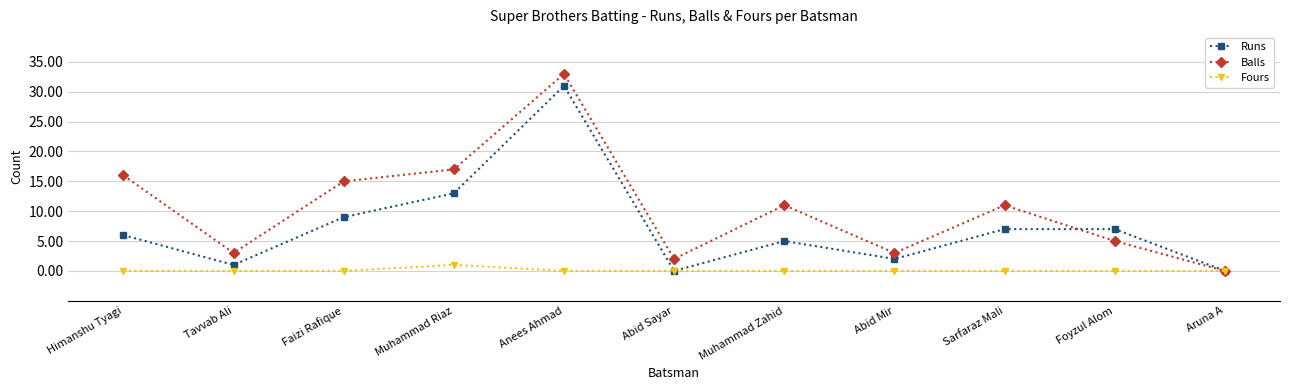

Which series has the widest spread of values?

Balls